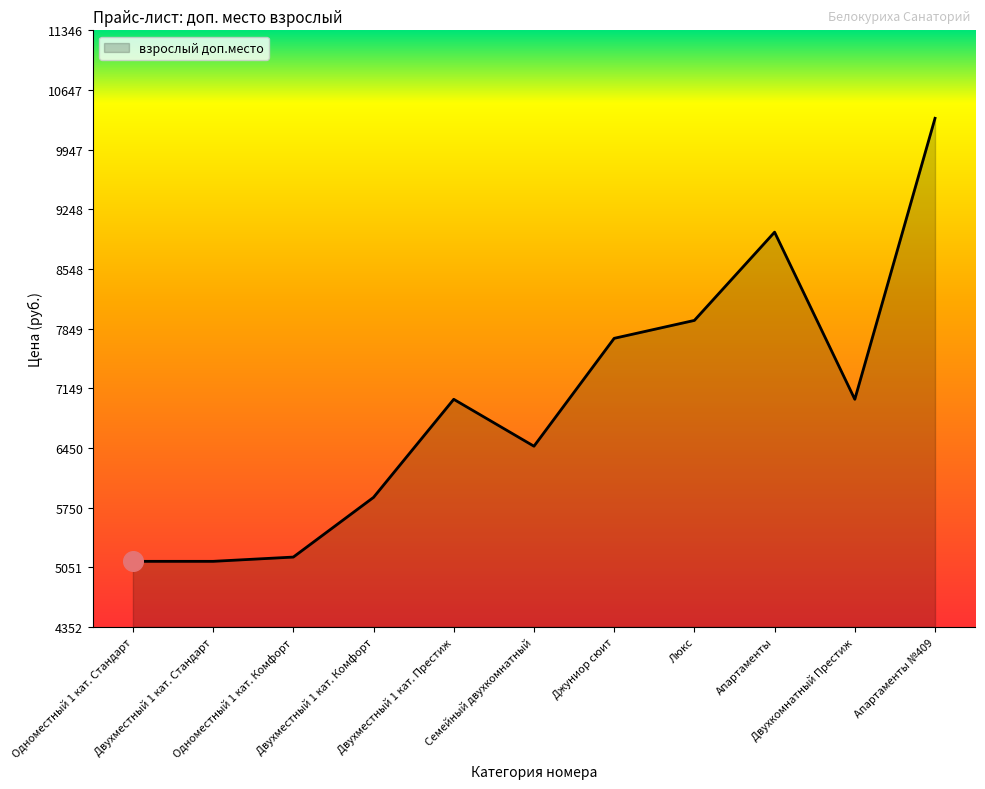

What is the ratio of the value at Одноместный 1 кат. Стандарт to the value at Двухместный 1 кат. Комфорт?

0.9